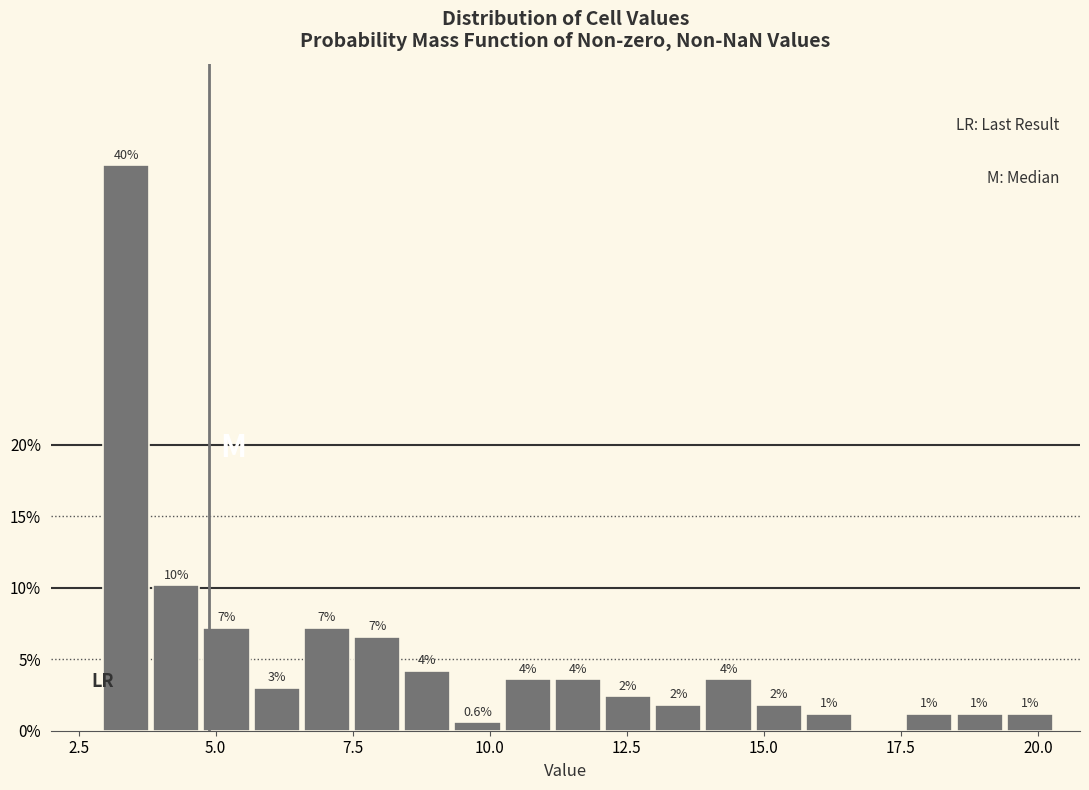

Read against the x-axis, roughly where is the centre of the tallest bar?

3.5